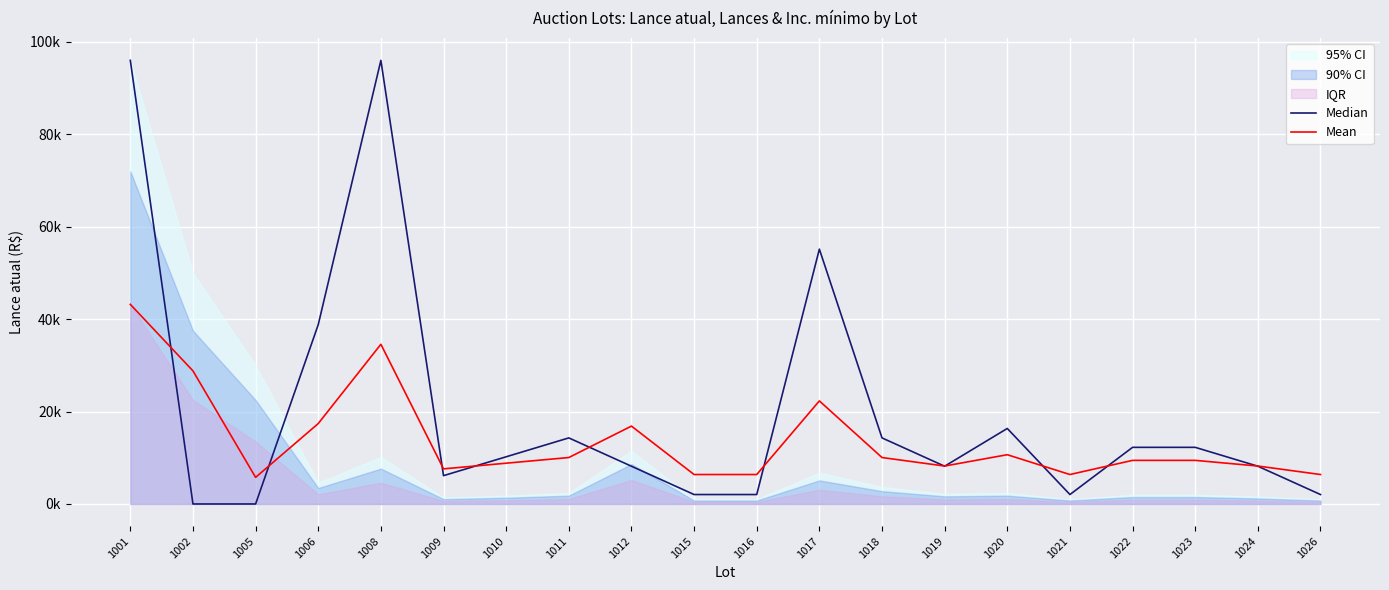

Reading left to right, extract all data points from this chart.

Median: 1001=96000.0	1002=0.0	1005=0.0	1006=38808.5	1008=96000.0	1009=6127.7	1010=10212.8	1011=14297.9	1012=8170.2	1015=2042.6	1016=2042.6	1017=55148.9	1018=14297.9	1019=8170.2	1020=16340.4	1021=2042.6	1022=12255.3	1023=12255.3	1024=8170.2	1026=2042.6
Mean: 1001=43200.0	1002=28800.0	1005=5760.0	1006=17402.6	1008=34560.0	1009=7598.3	1010=8823.8	1011=10049.4	1012=16851.1	1015=6372.8	1016=6372.8	1017=22304.7	1018=10049.4	1019=8211.1	1020=10662.1	1021=6372.8	1022=9436.6	1023=9436.6	1024=8211.1	1026=6372.8